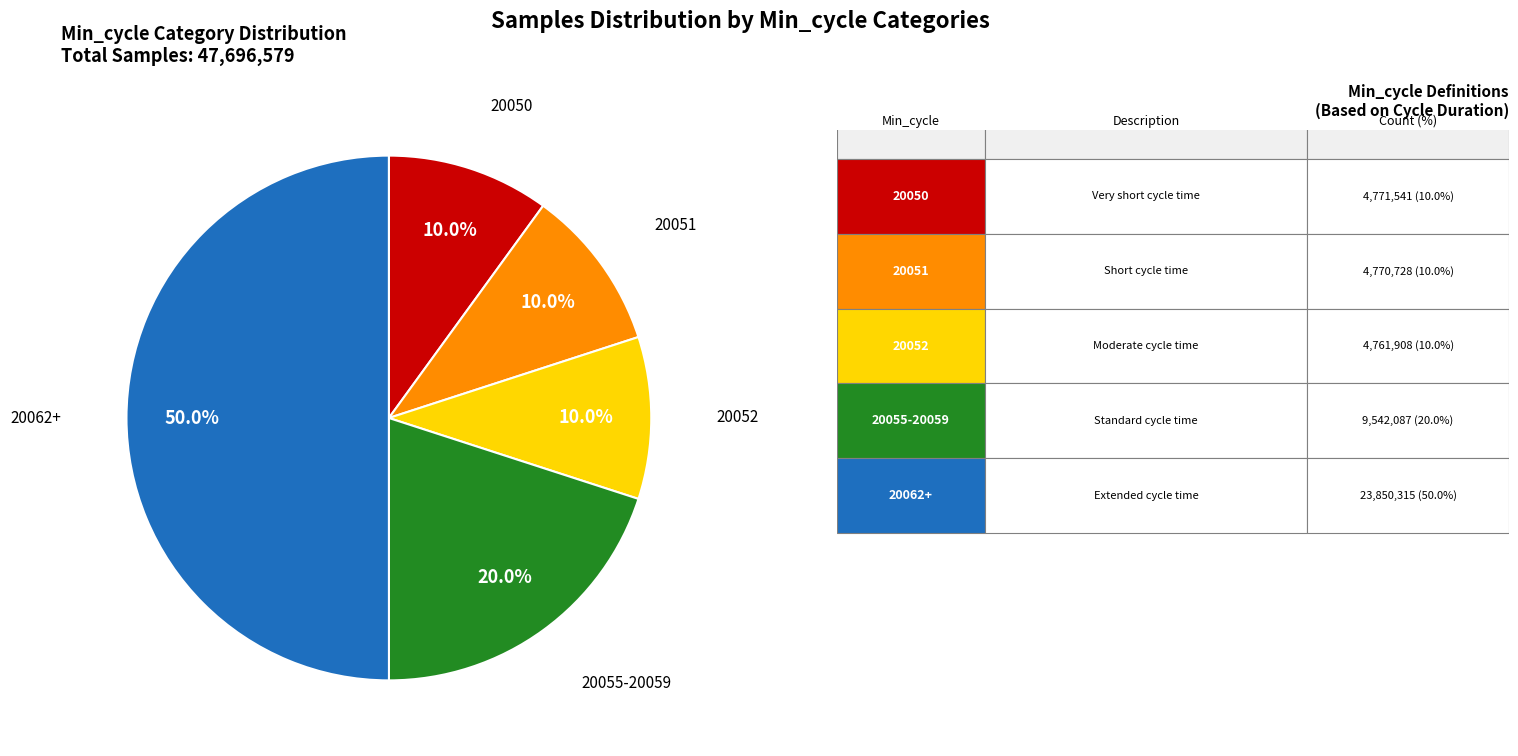

How many slices are in this pie chart?

5